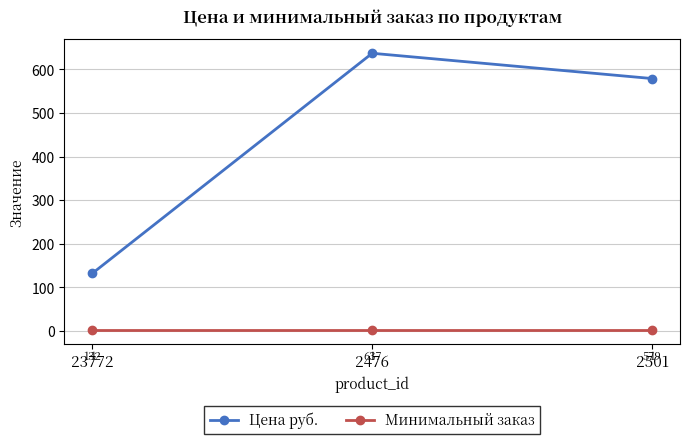

Reading right to left, what are all the values shown in this chart?

Цена руб.: 579	637	132
Минимальный заказ: 1	1	1